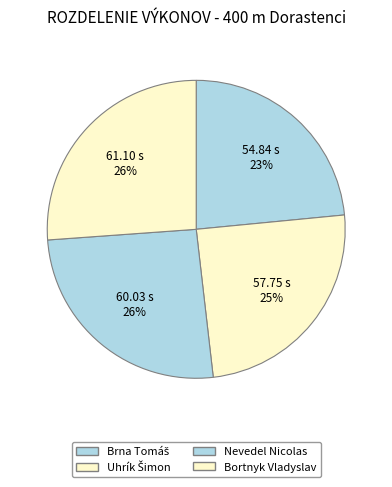

Does Uhrík Šimon represent more than half of the total?

No